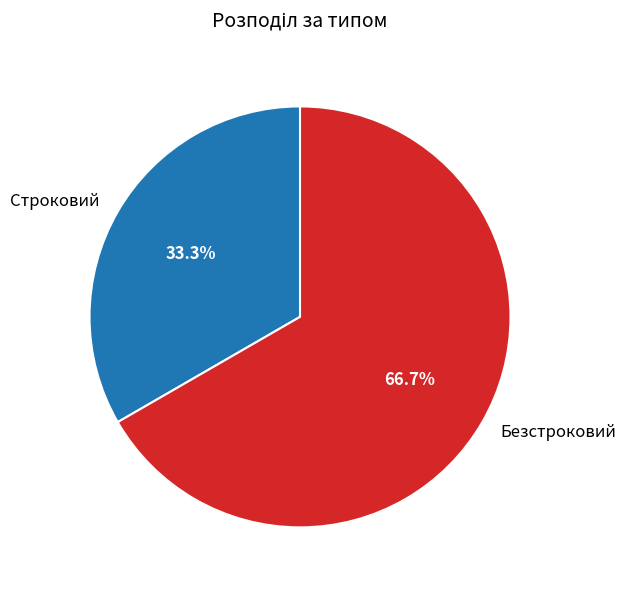

Does any single category account for the majority?

Yes